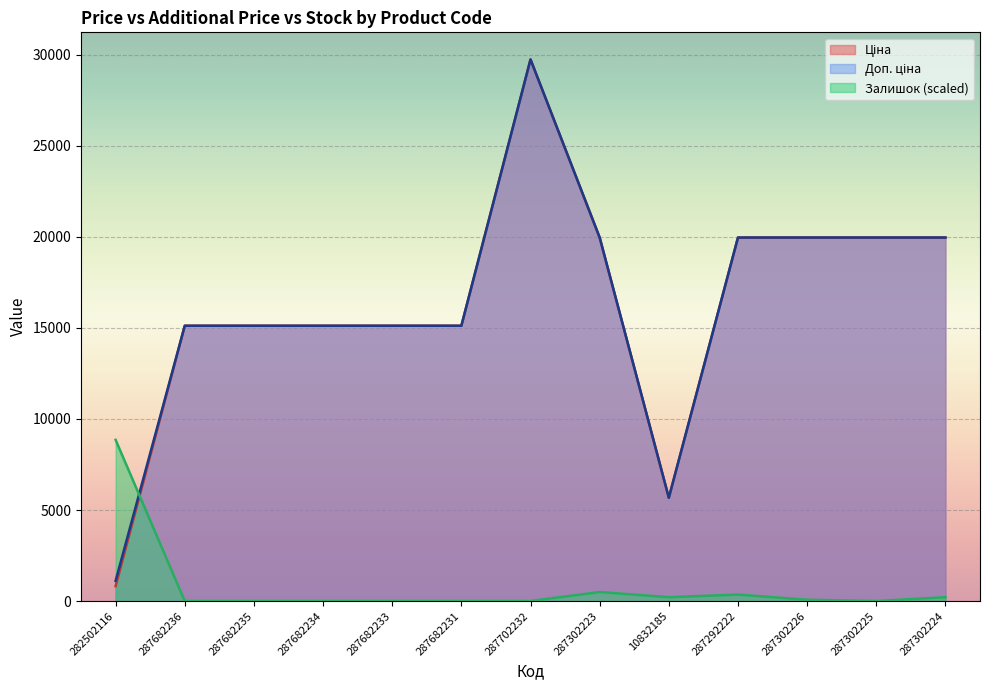

True or false: Ціна has more than 0 points higher than both neighbors.

True